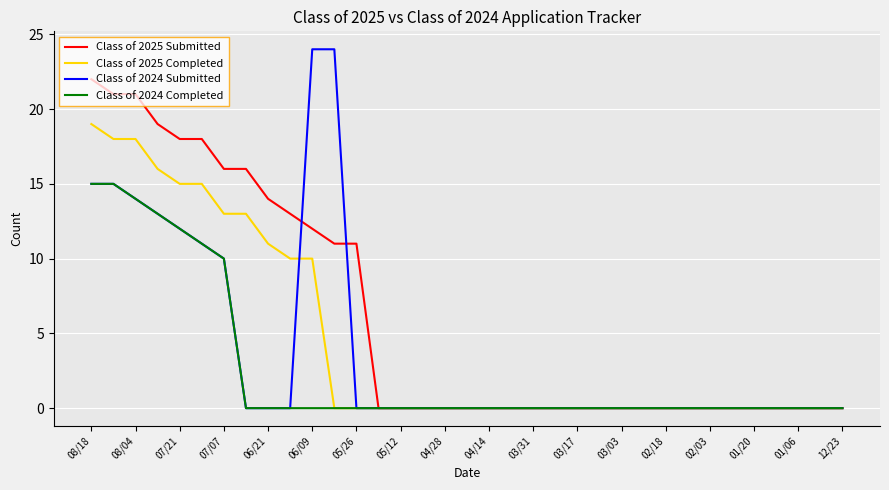

List the series in order of their peak value, highest first.

Class of 2024 Submitted, Class of 2025 Submitted, Class of 2025 Completed, Class of 2024 Completed